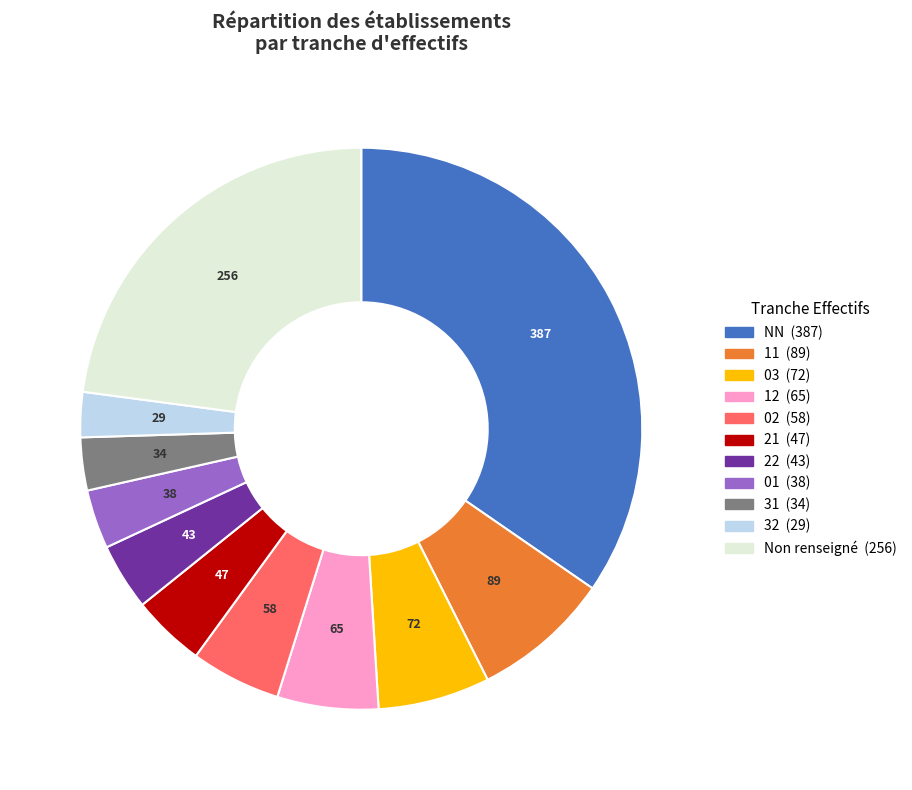

Does any single category account for the majority?

No